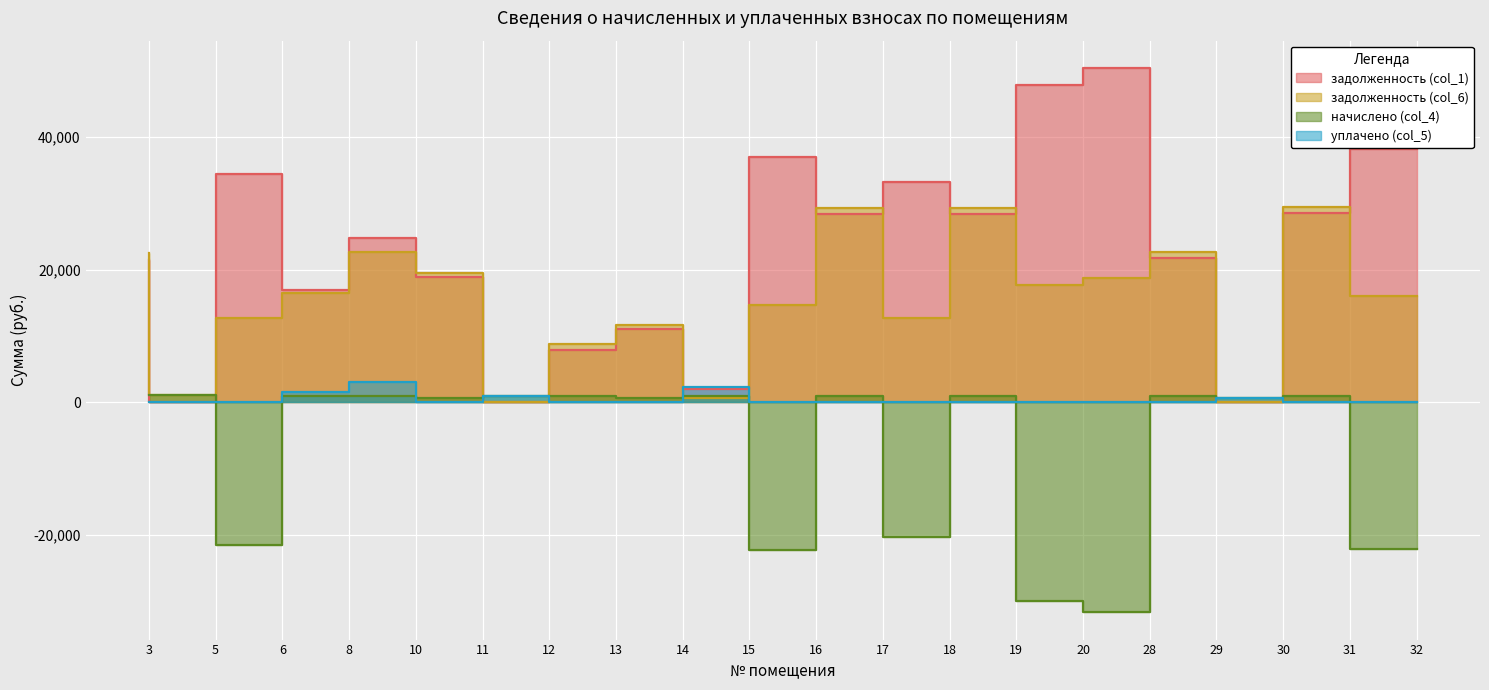

Between 11 and 13, which series saw the biggest shift?

задолженность (col_1)